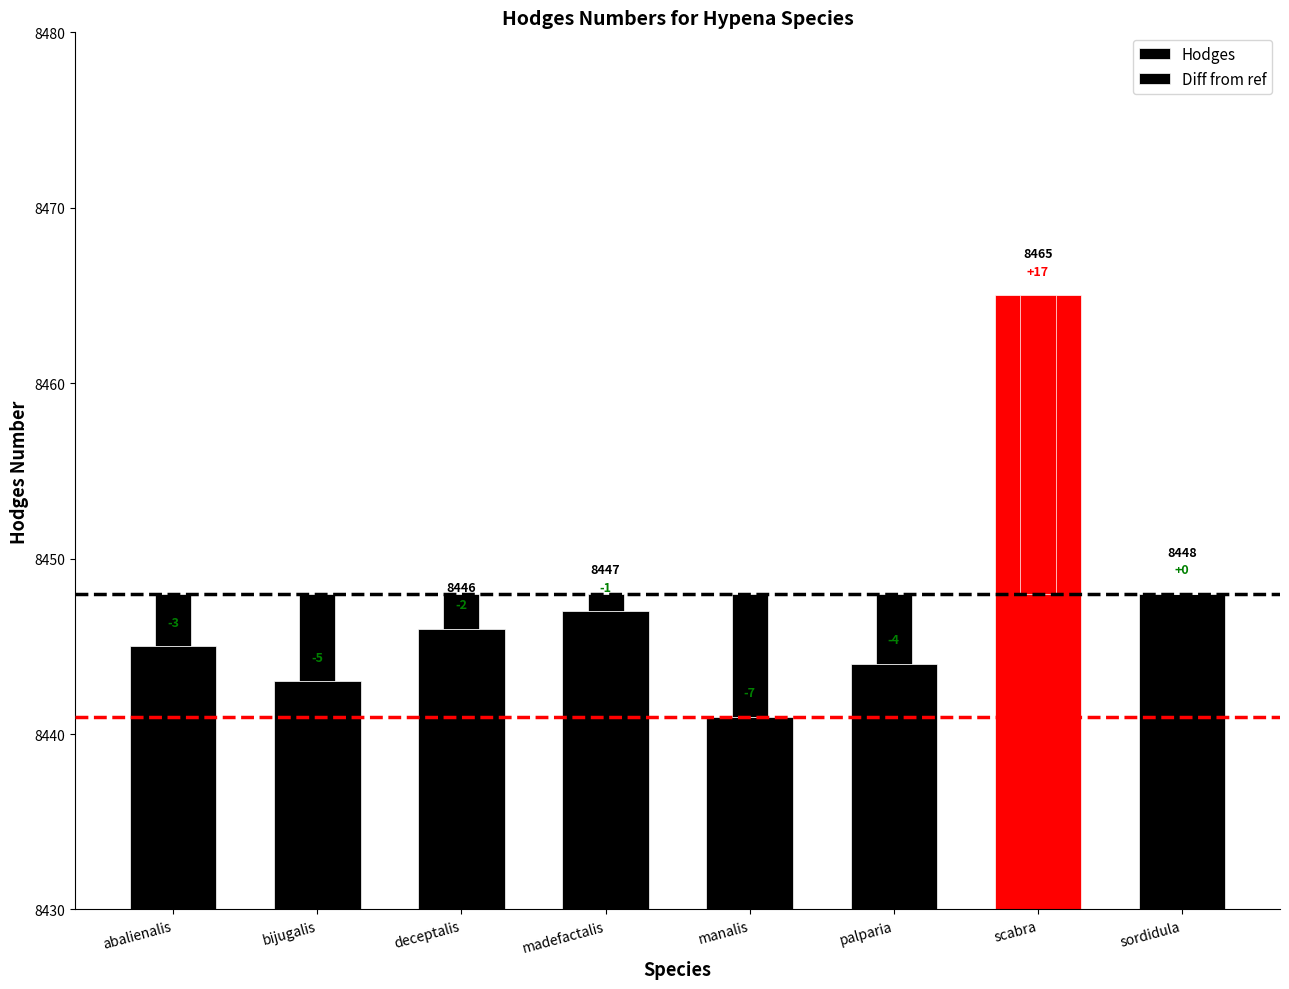

Which label corresponds to the largest value in the chart?

scabra